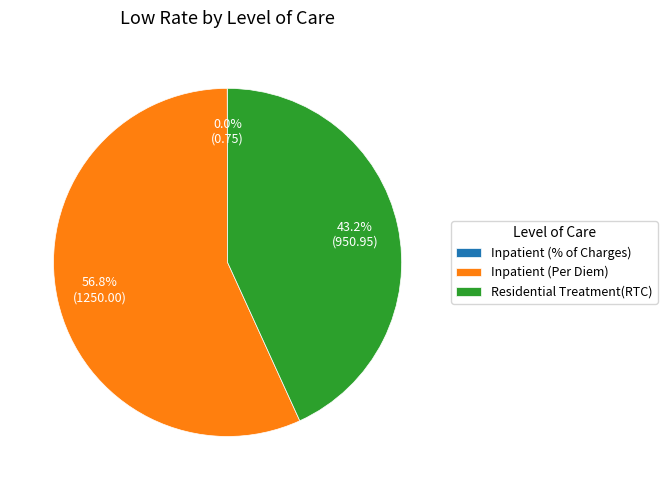

Does Inpatient (Per Diem) represent more than half of the total?

Yes